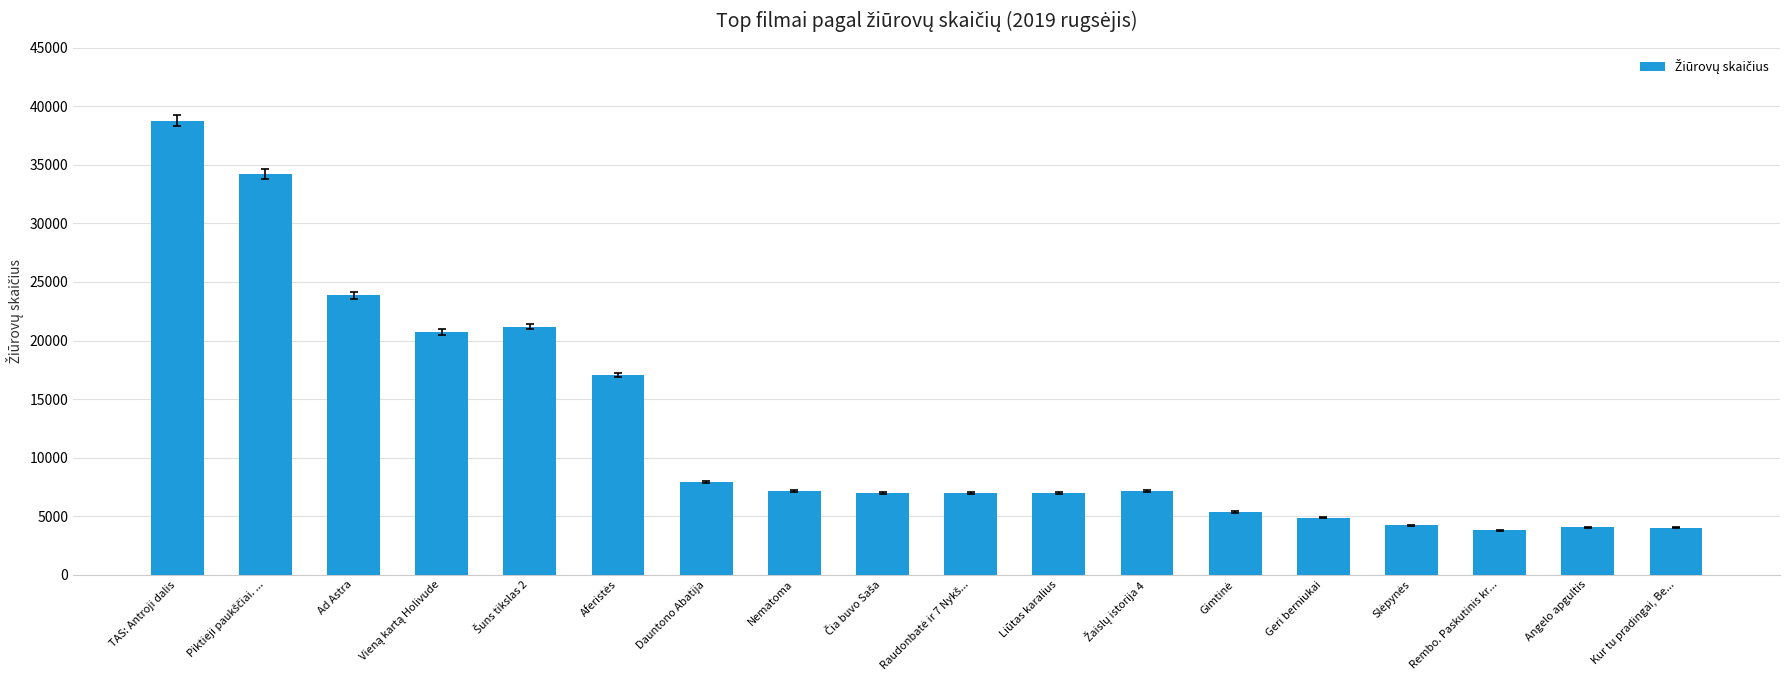

Is it true that the value at Nematoma is 2014?

False